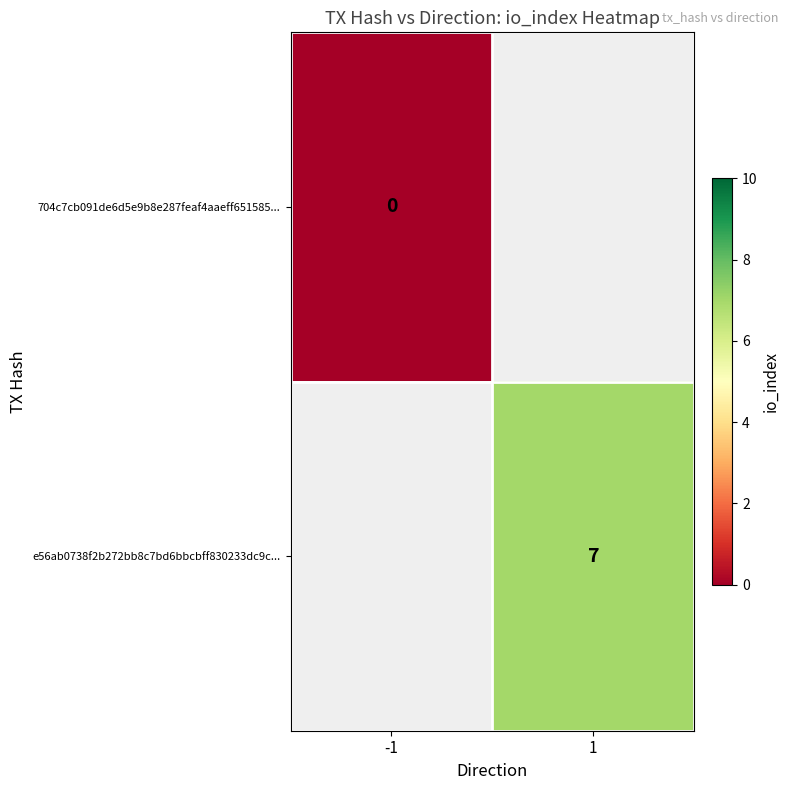

The value of e56ab0738f2b272bb8c7bd6bbcbff830233dc9c... at 1 is 12. True or false?

False